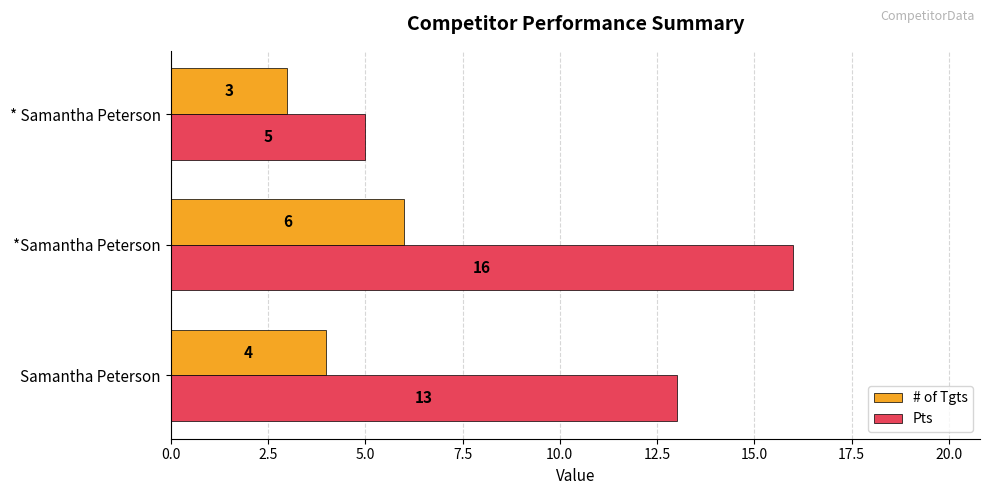

List the series in order of their peak value, lowest first.

# of Tgts, Pts